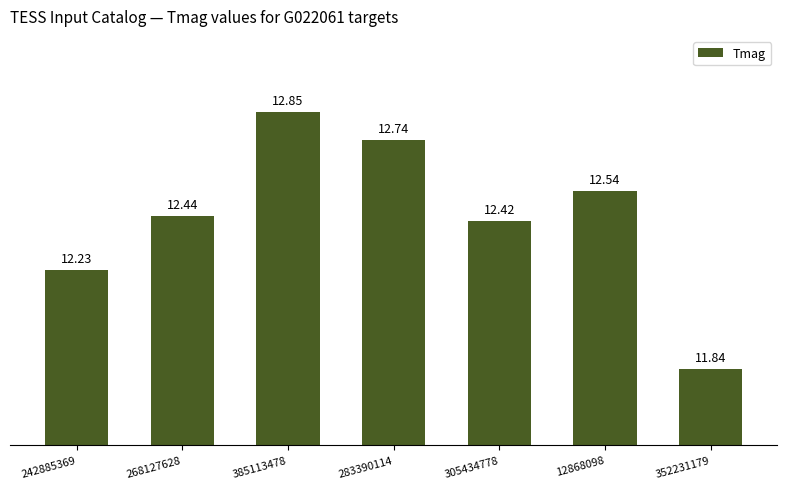

Between 385113478 and 352231179, which is larger?

385113478